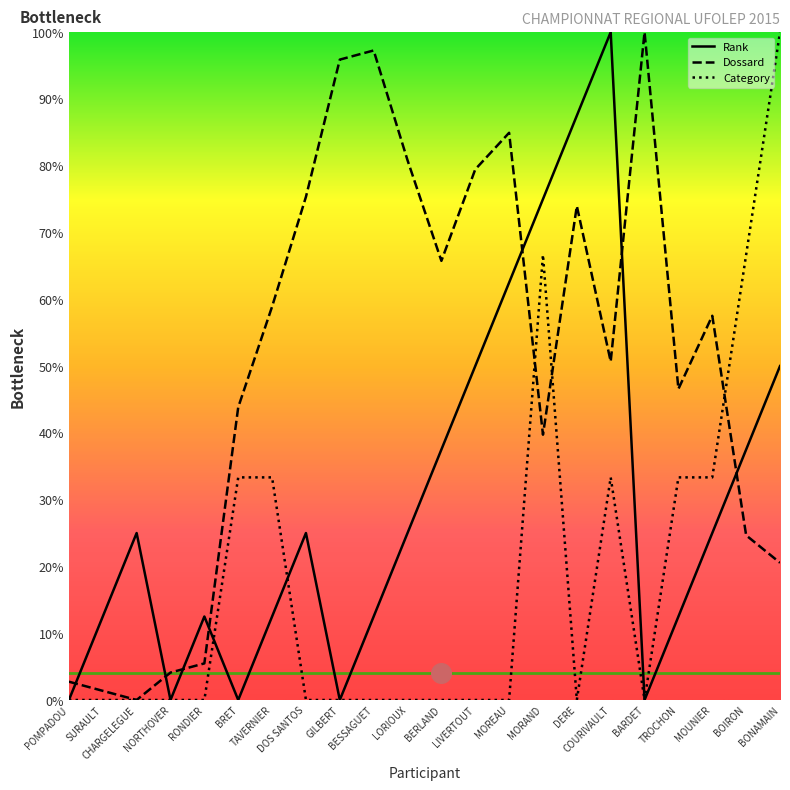

Which series reaches the minimum Y coordinate?

Rank